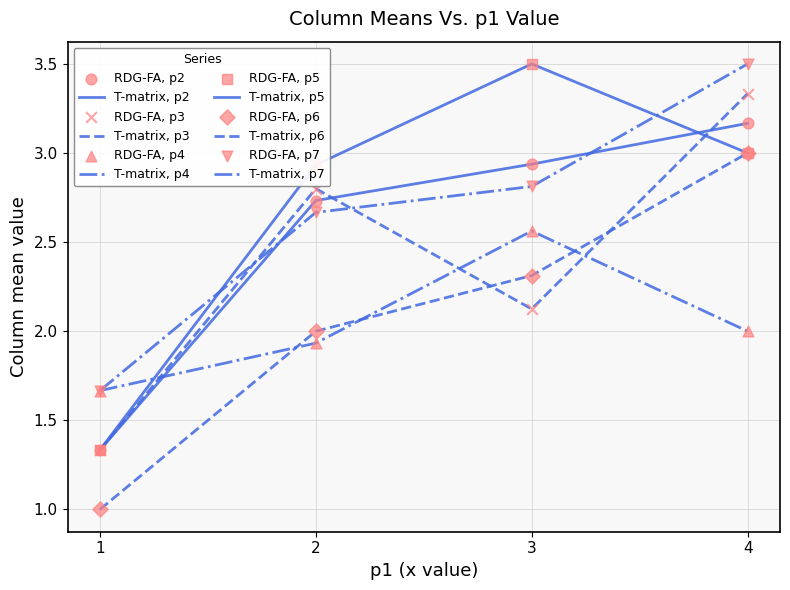

How many lines are shown in the chart?

6